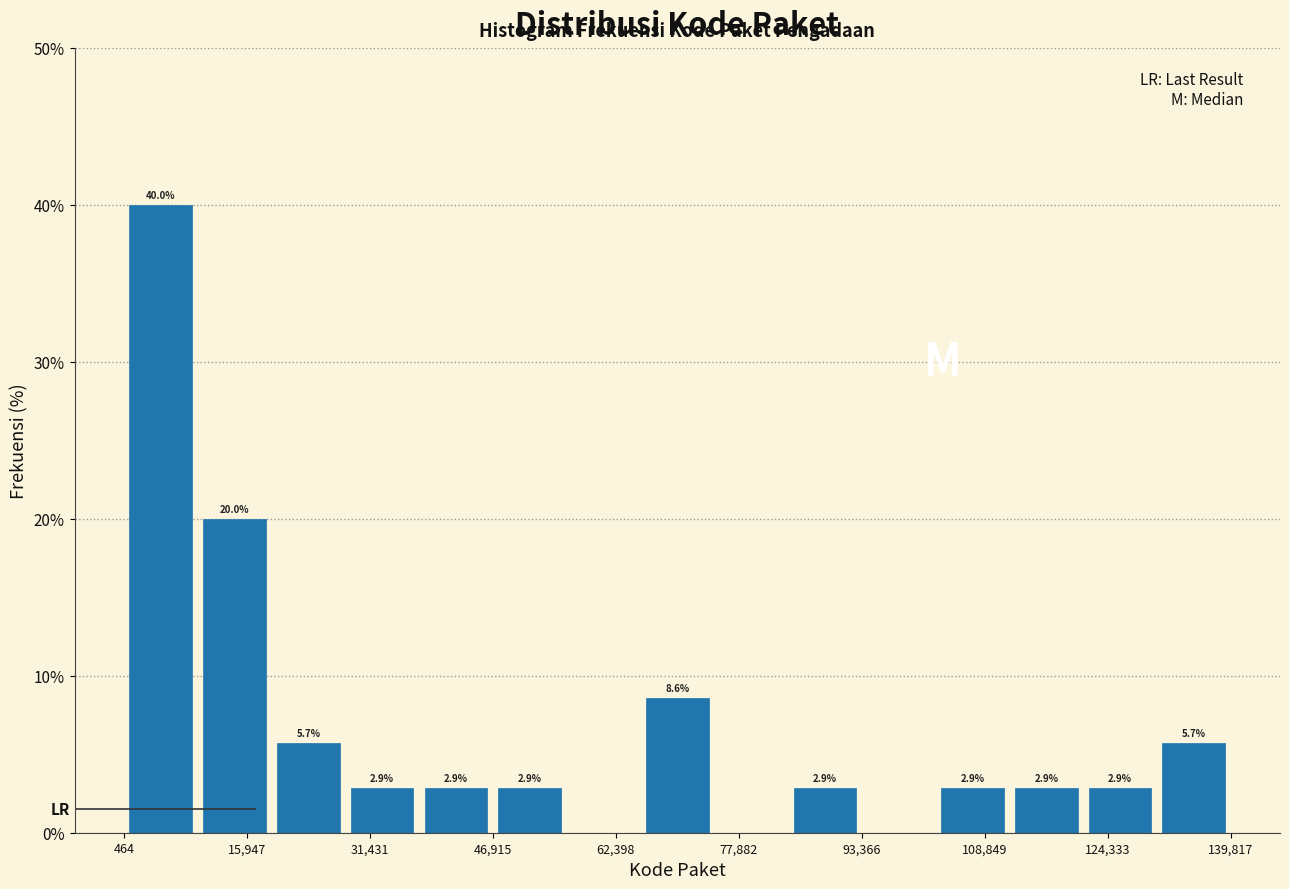

Over which range of the x-axis is the bar tallest?

0 to 10000